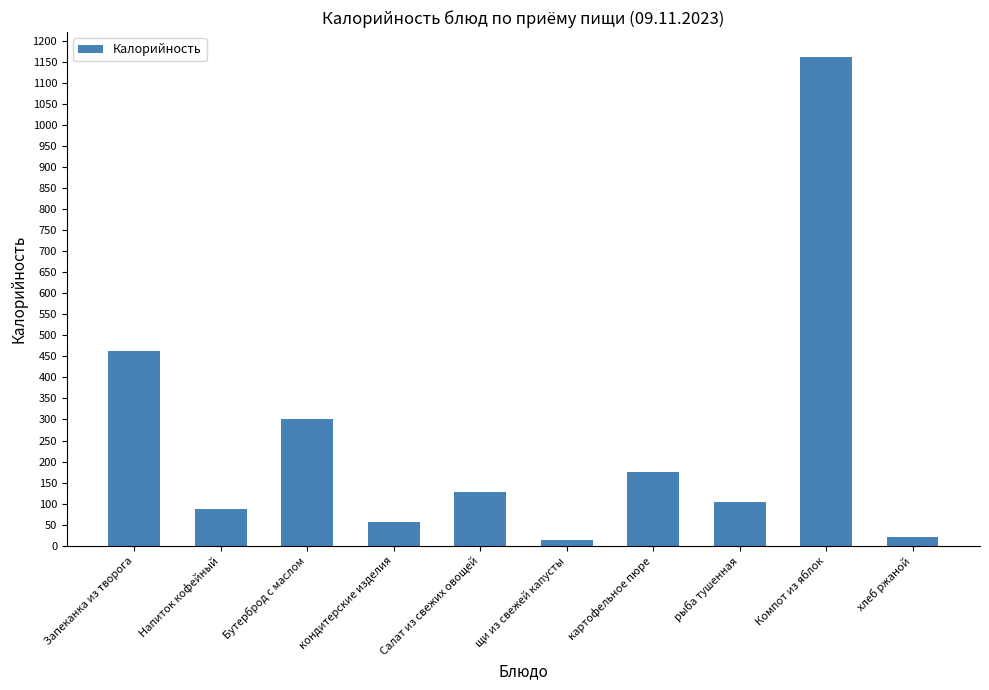

How many bars are there in total?

10